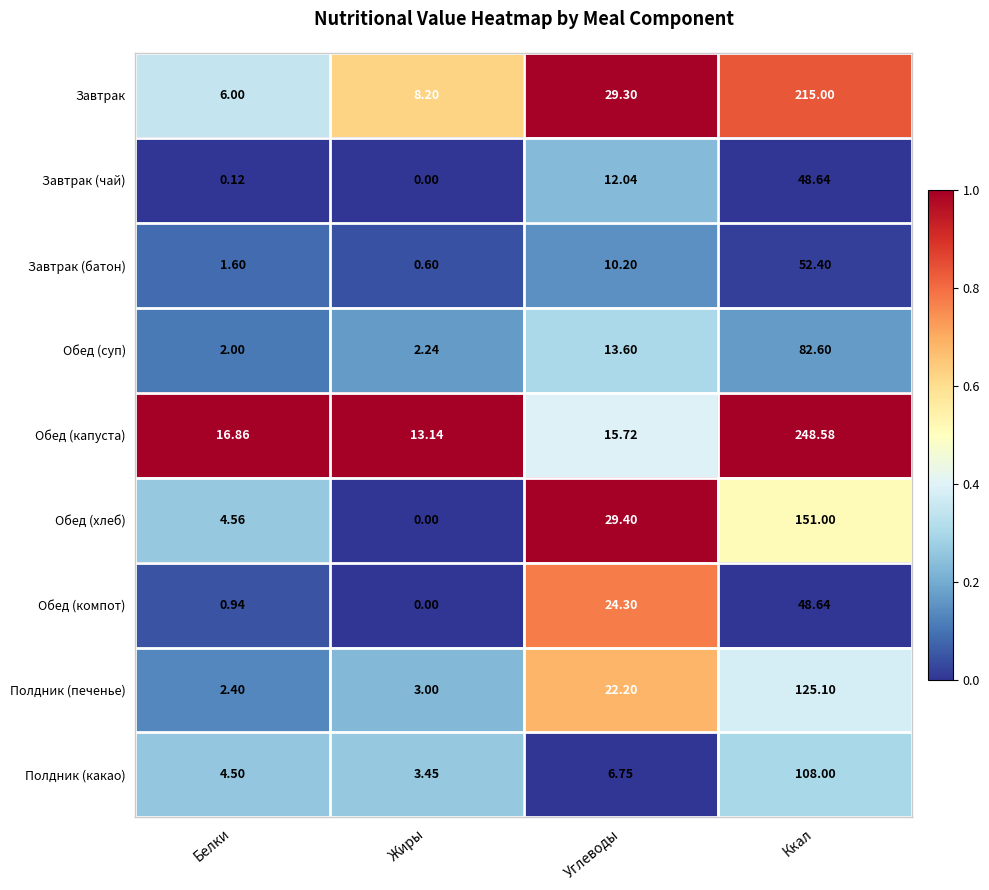

Is the value of Полдник (какао) at Ккал greater than the value of Обед (компот) at Ккал?

Yes